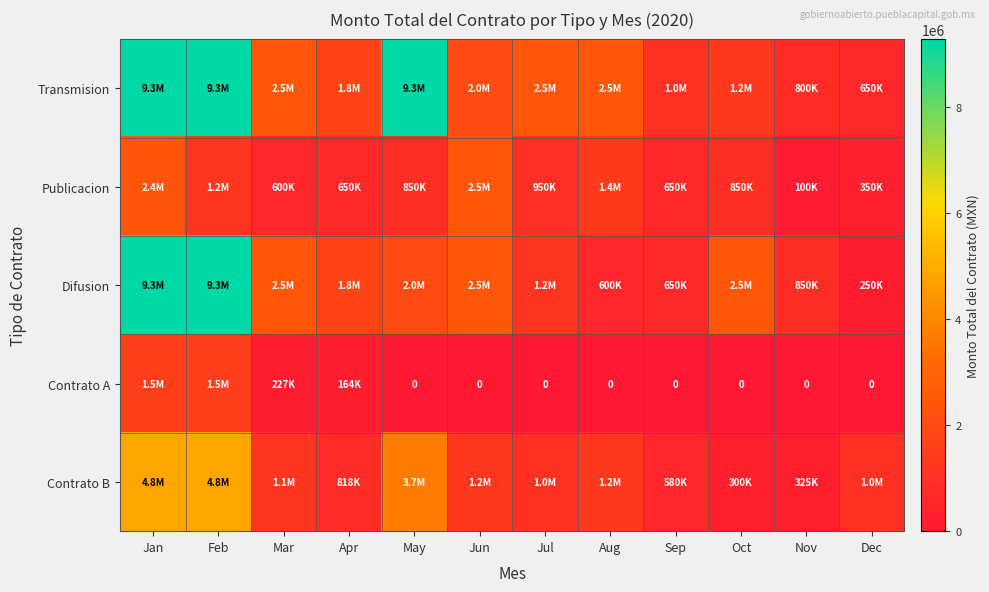

Which category has the lowest value in the Publicacion series?

Nov